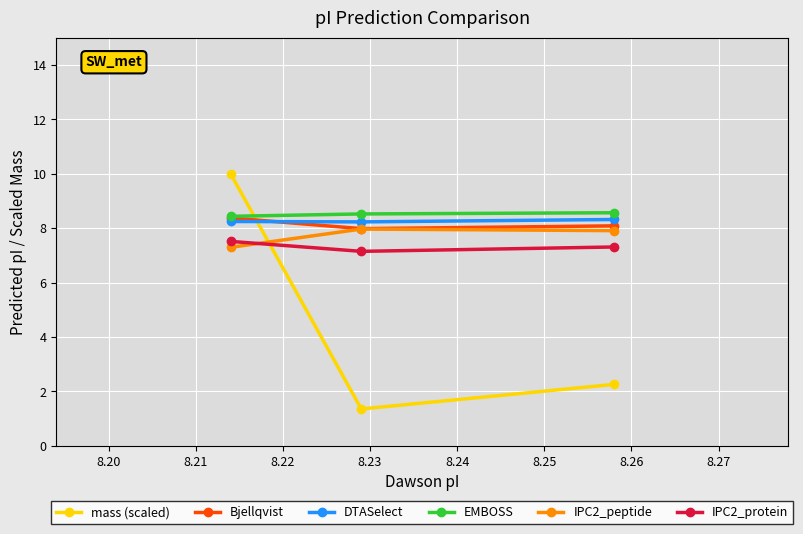

What is the maximum value for Bjellqvist?

8.4